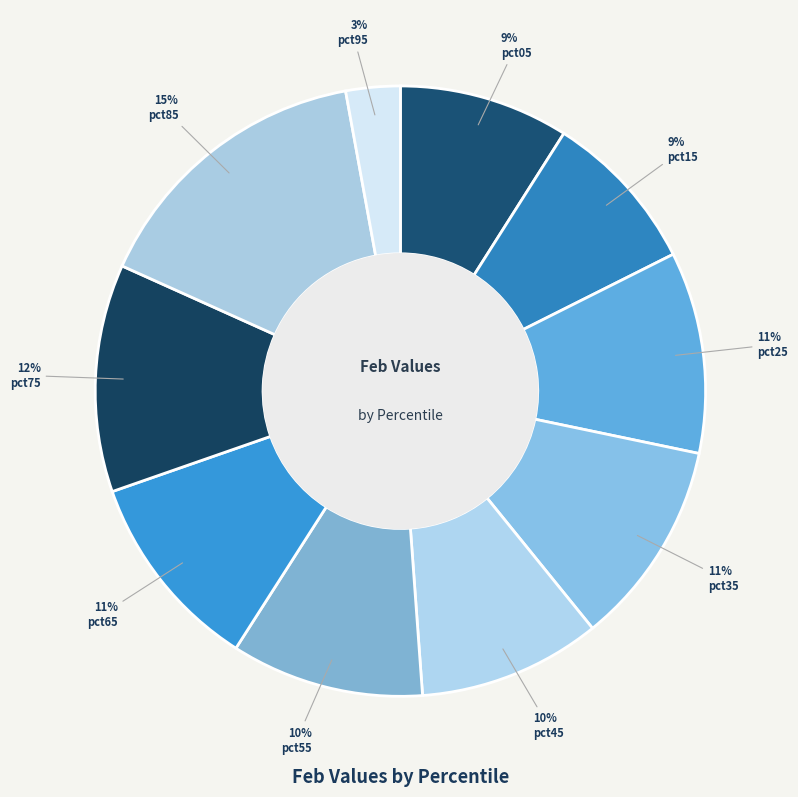

Which category has the biggest portion of the pie?

pct85